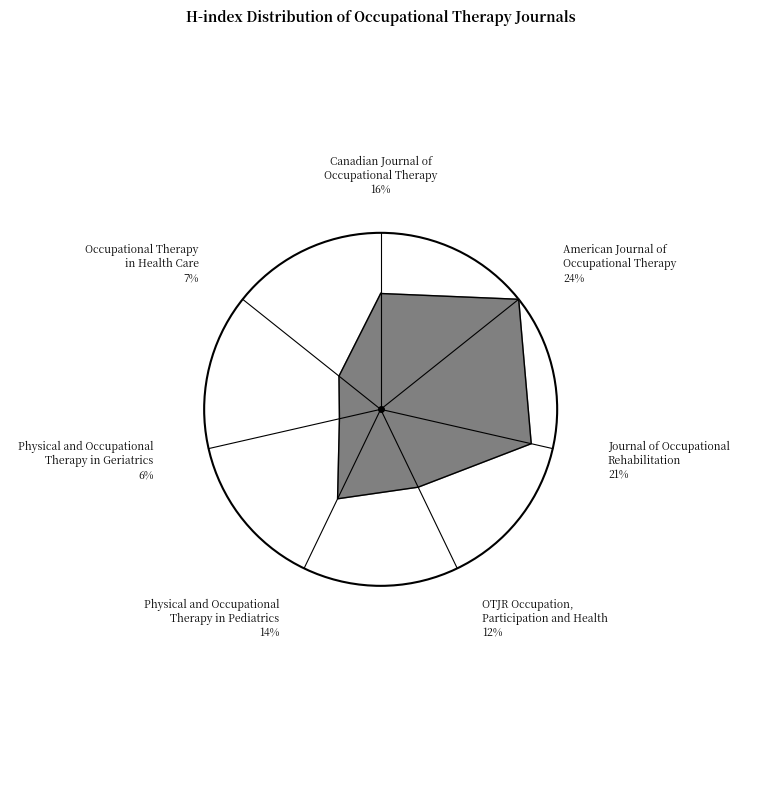

What percentage is the Journal of Occupational
Rehabilitation slice, to the nearest percent?

21%